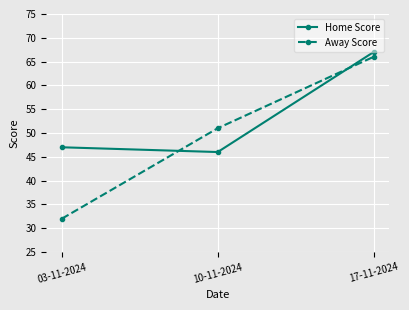

What is the sum of all Home Score values?

160